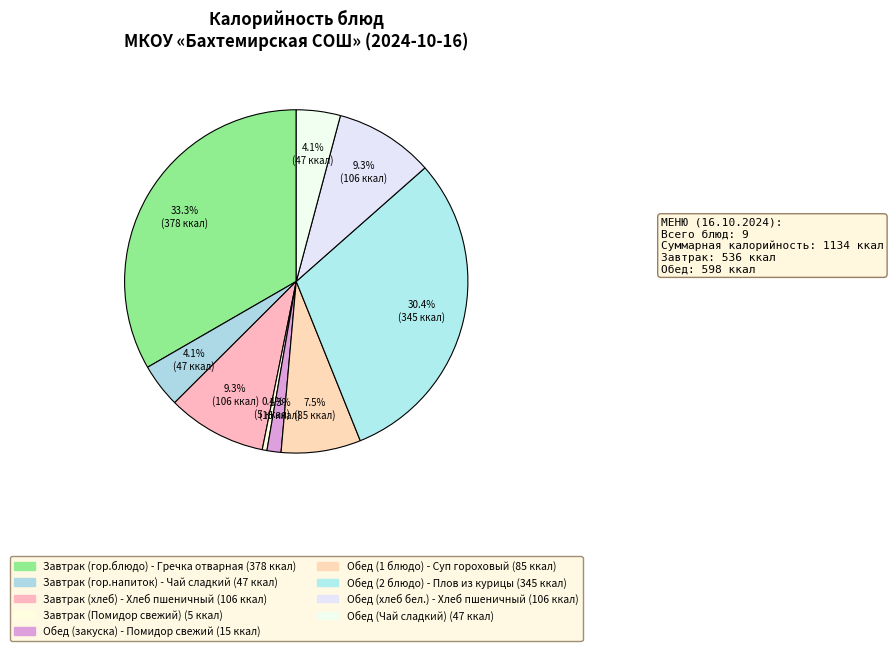

To the nearest percent, what is the difference between the largest and smallest slice percentages?

33%